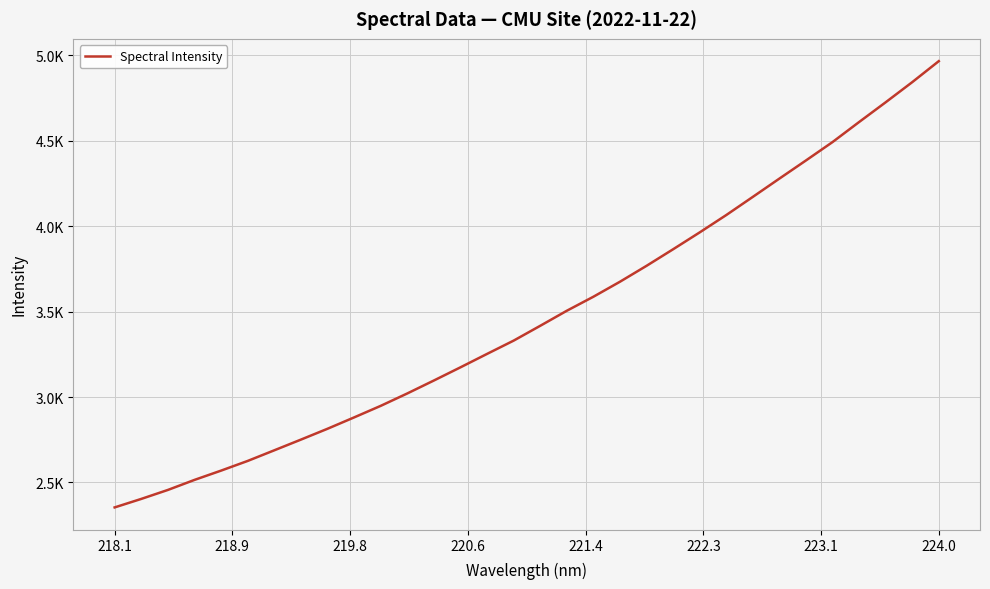

Is this an area chart (filled region under the line)?

No